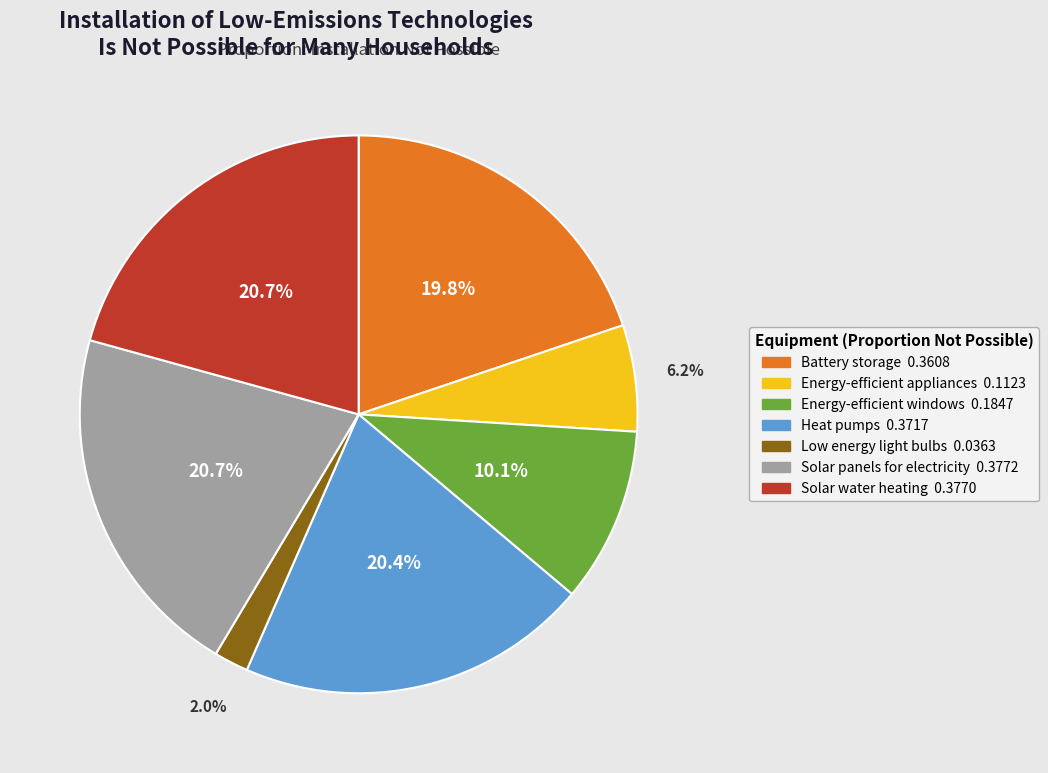

To the nearest percent, what is the difference between the largest and smallest slice percentages?

19%